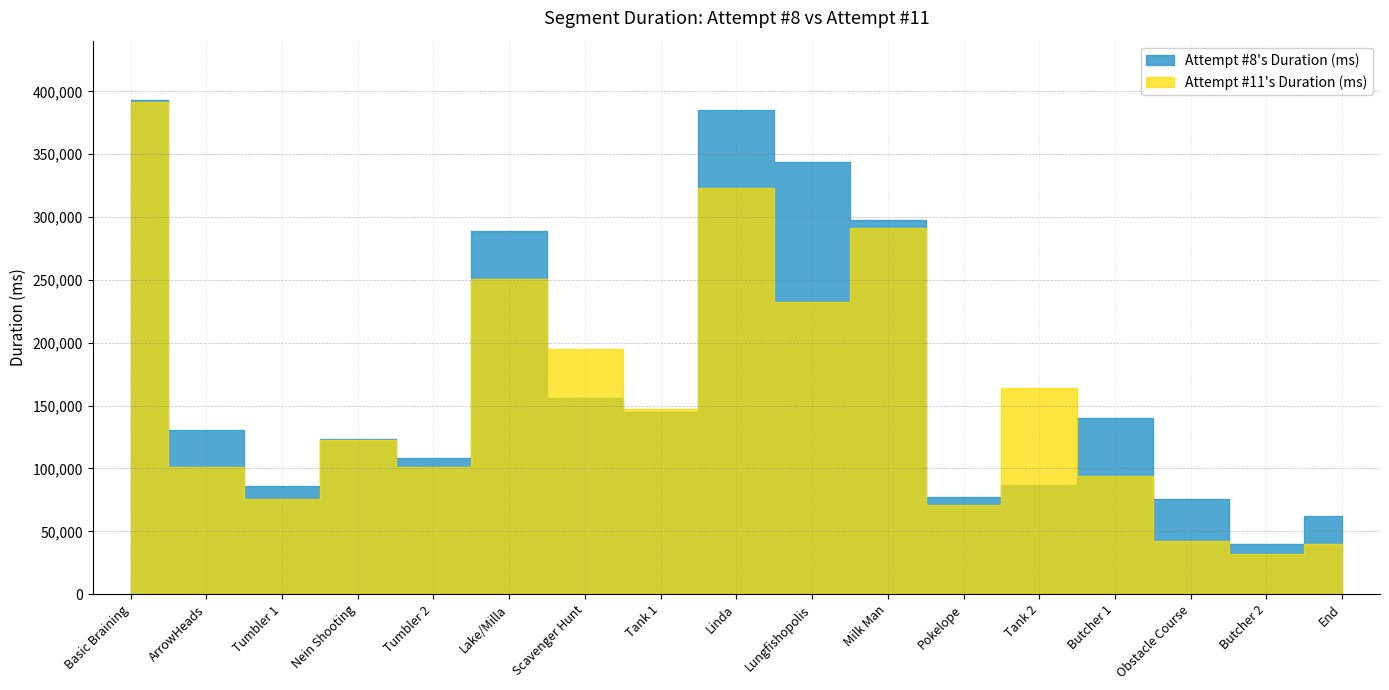

How many distinct data groups are displayed?

2